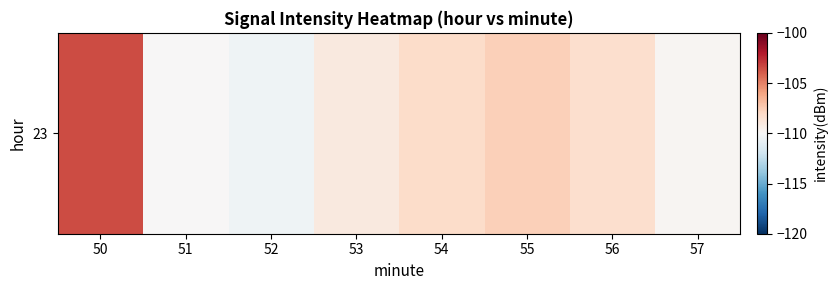

What is the sum of the values at 55 and 54?

-215.8